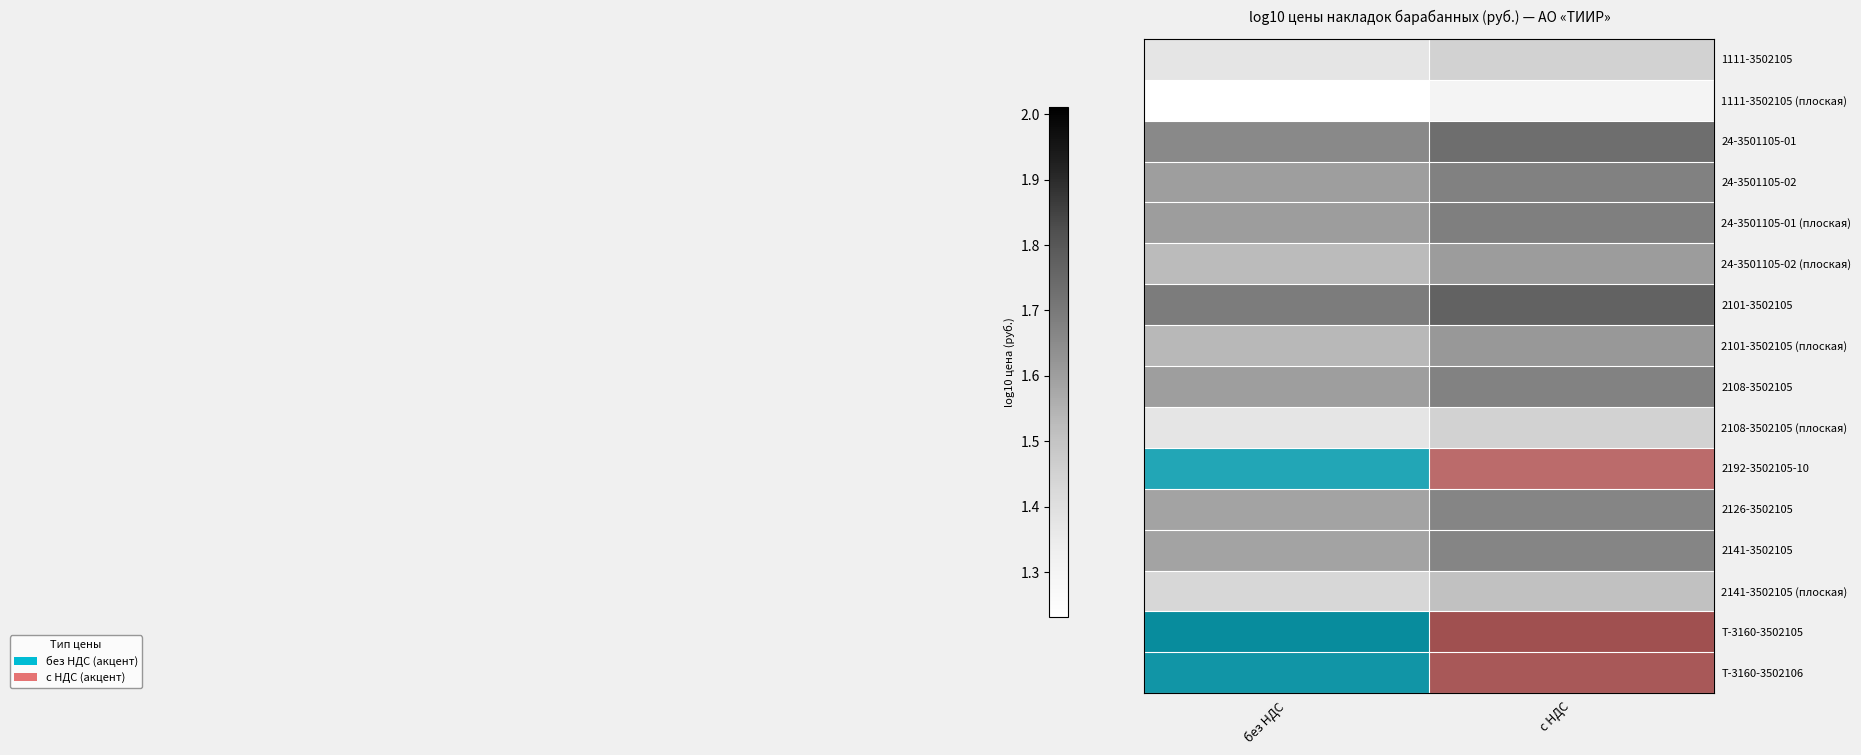

Which has a higher value, с НДС or без НДС?

с НДС